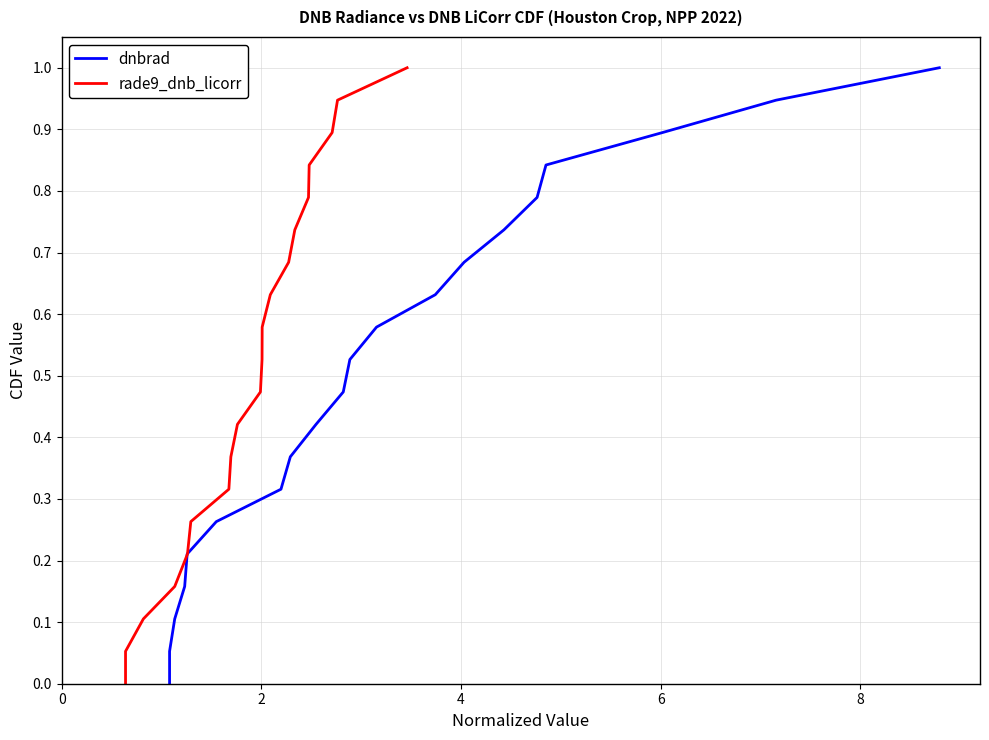

Rank the series by their maximum value, from highest to lowest.

dnbrad, rade9_dnb_licorr